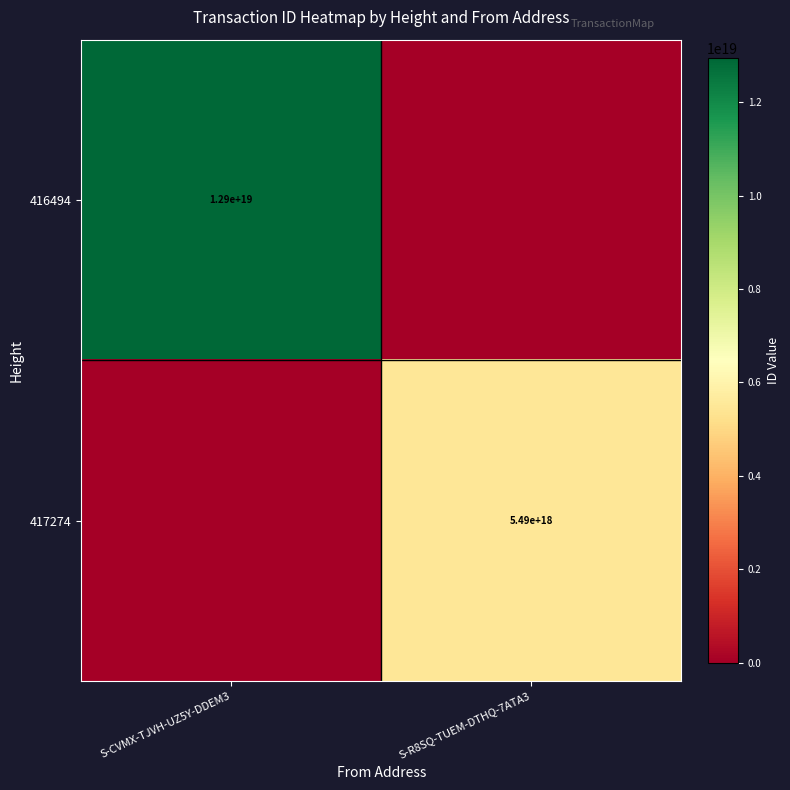

Is it true that 417274 equals 3192118259746376704 at S-R8SQ-TUEM-DTHQ-7ATA3?

False